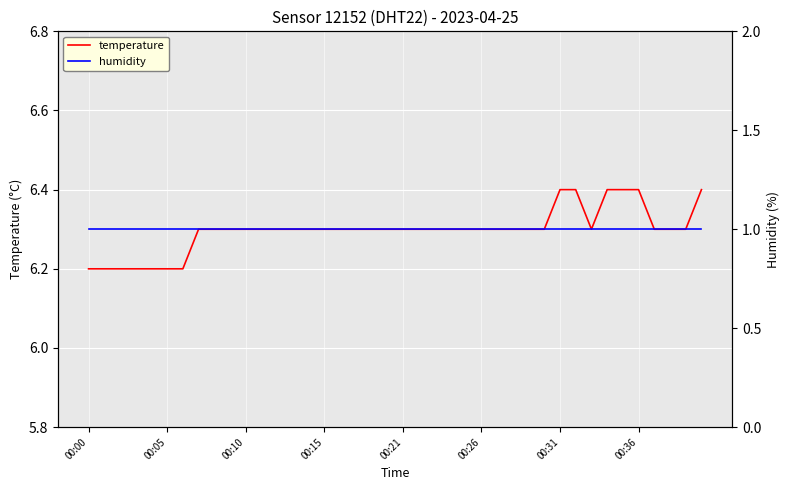

What is the difference between the second highest and second lowest values in the temperature series?

0.2